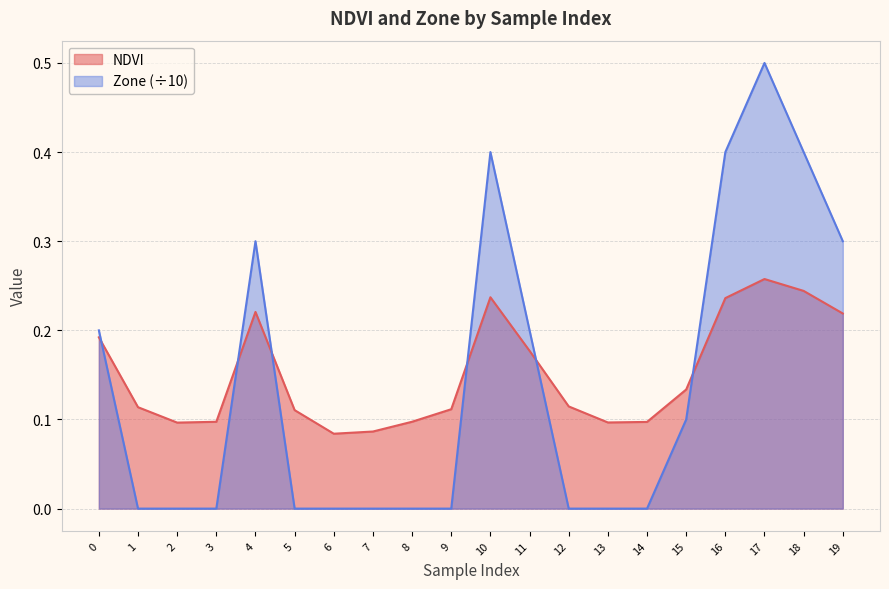

How many intersections are there between NDVI and Zone?

6